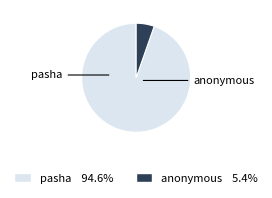

How many segments does this pie chart have?

2